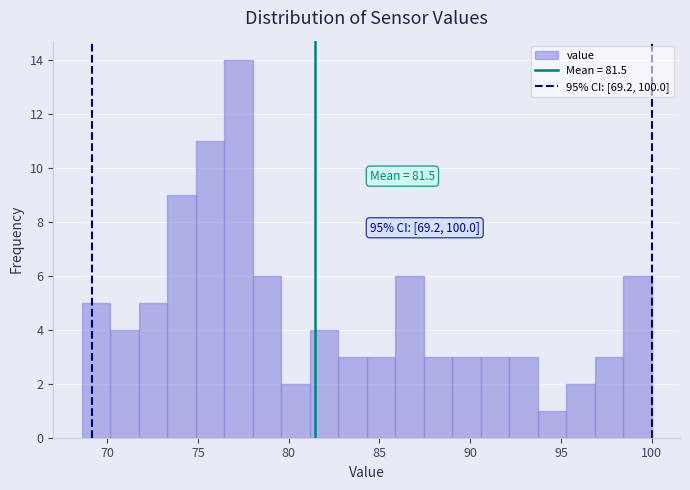

Read against the x-axis, roughly where is the centre of the tallest bar?

77.0